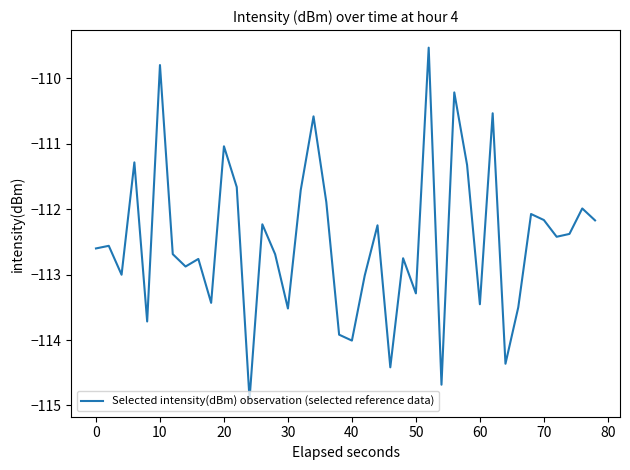

Does the chart have visible grid lines?

No